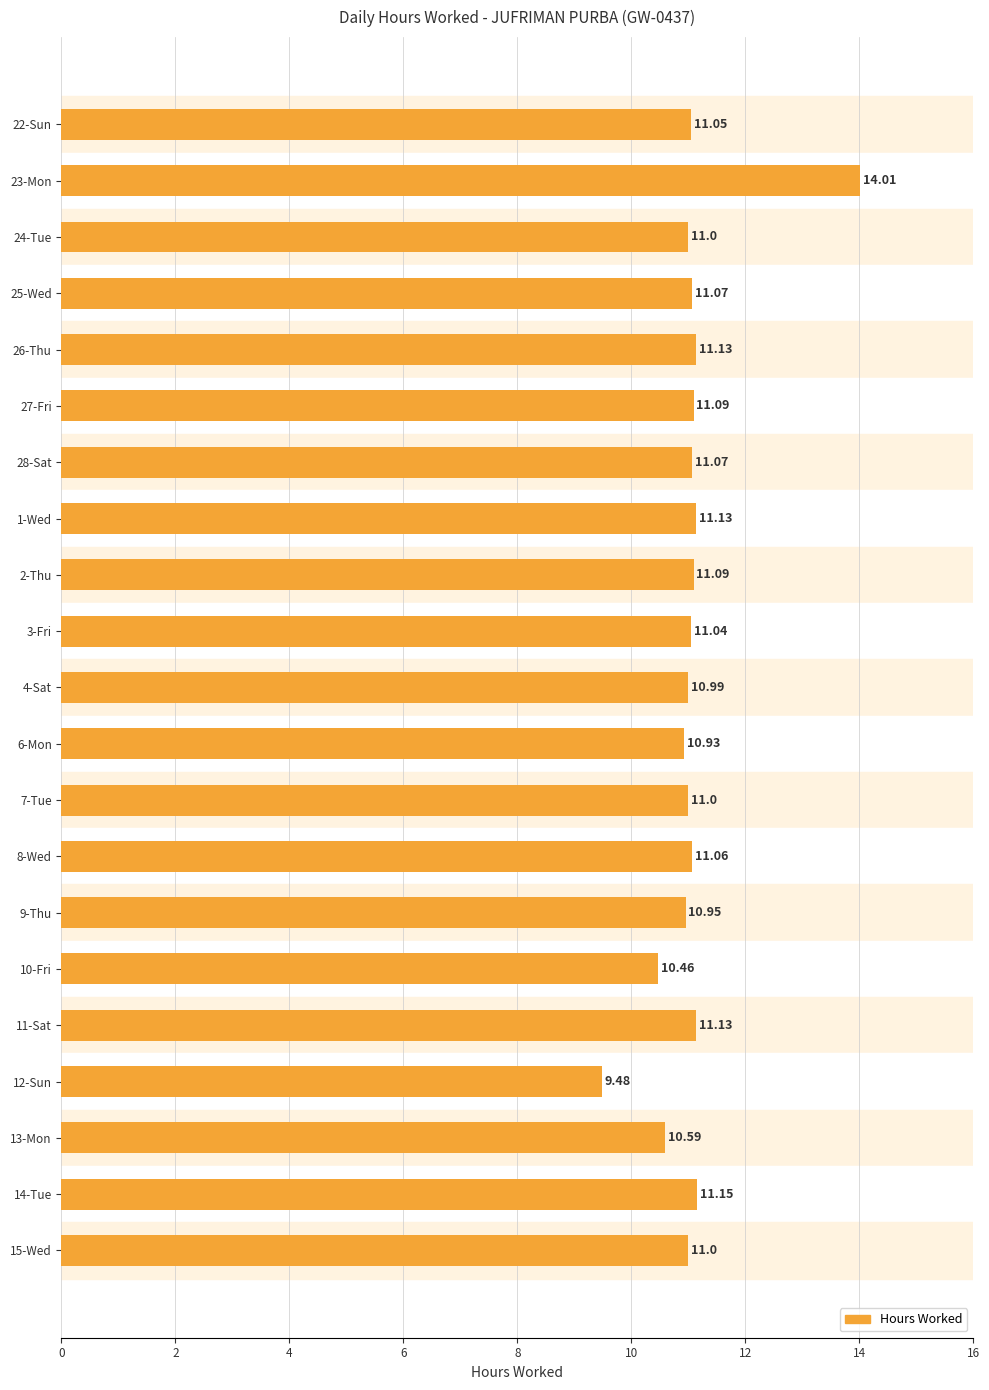

What is the sum of the values at 7-Tue and 25-Wed?

22.1